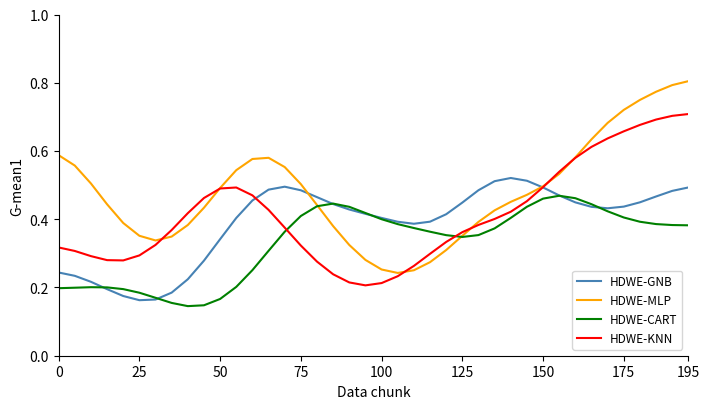

How many series are shown in this chart?

4